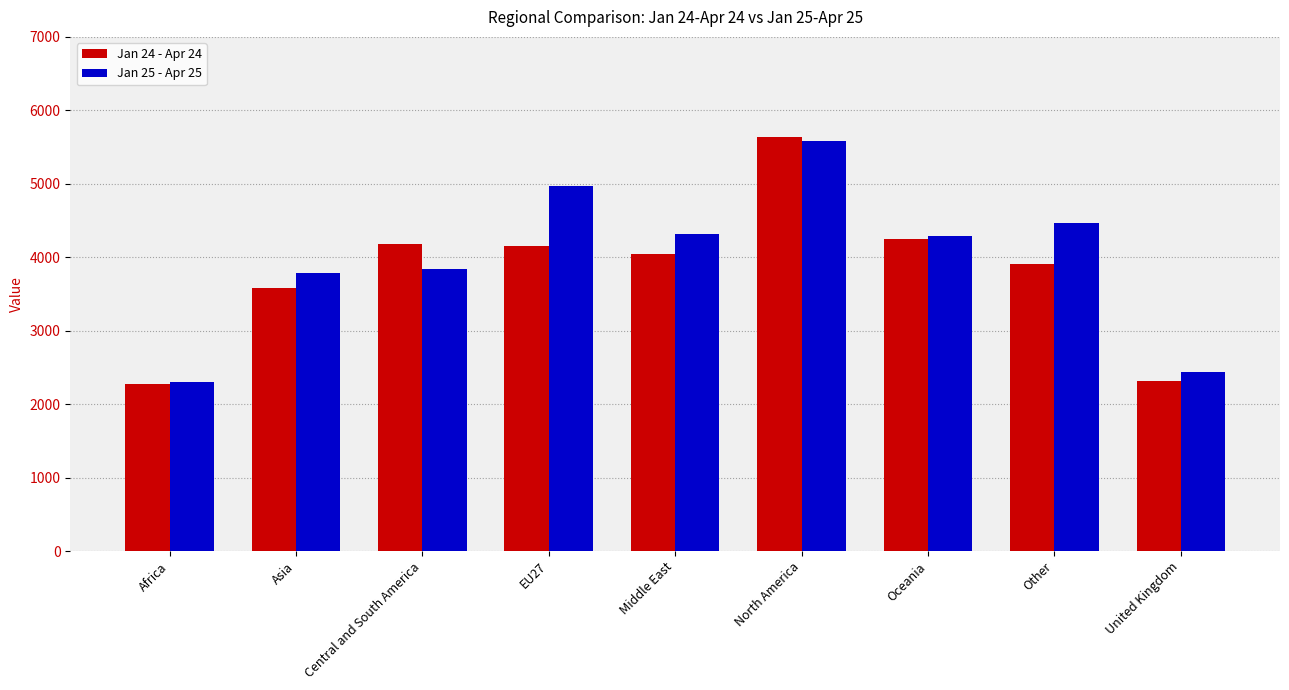

What is the label of the 5th bar from the right?

Middle East